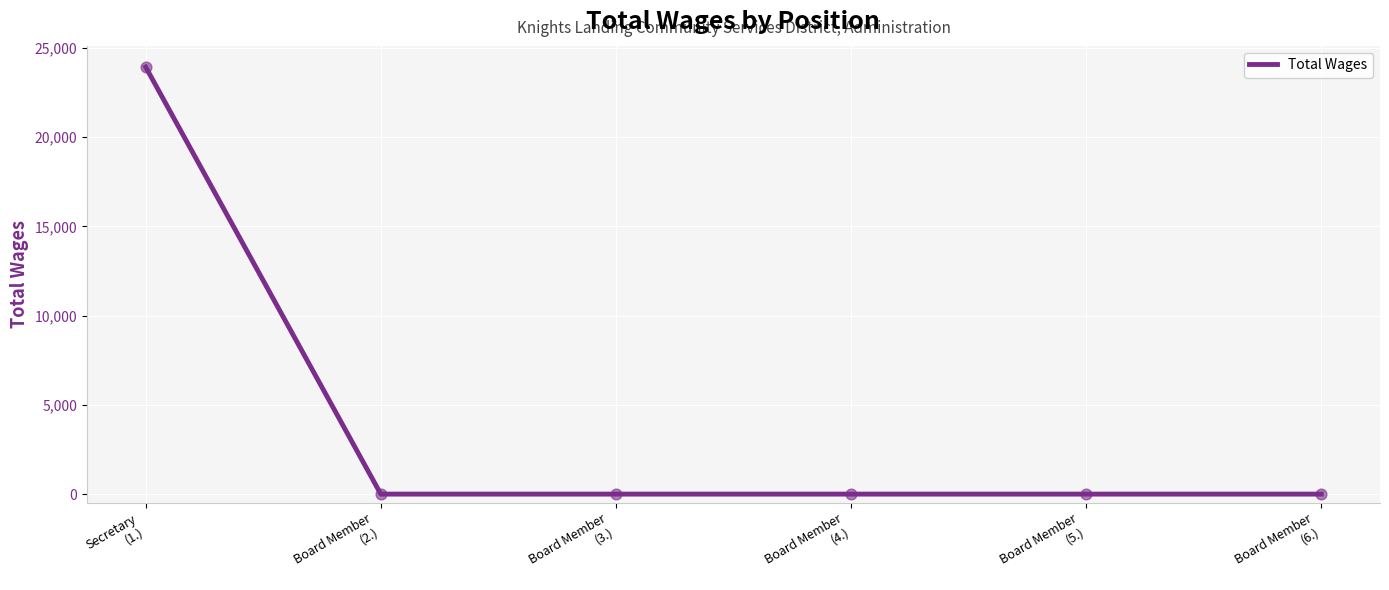

What is the sum of all values?

23925